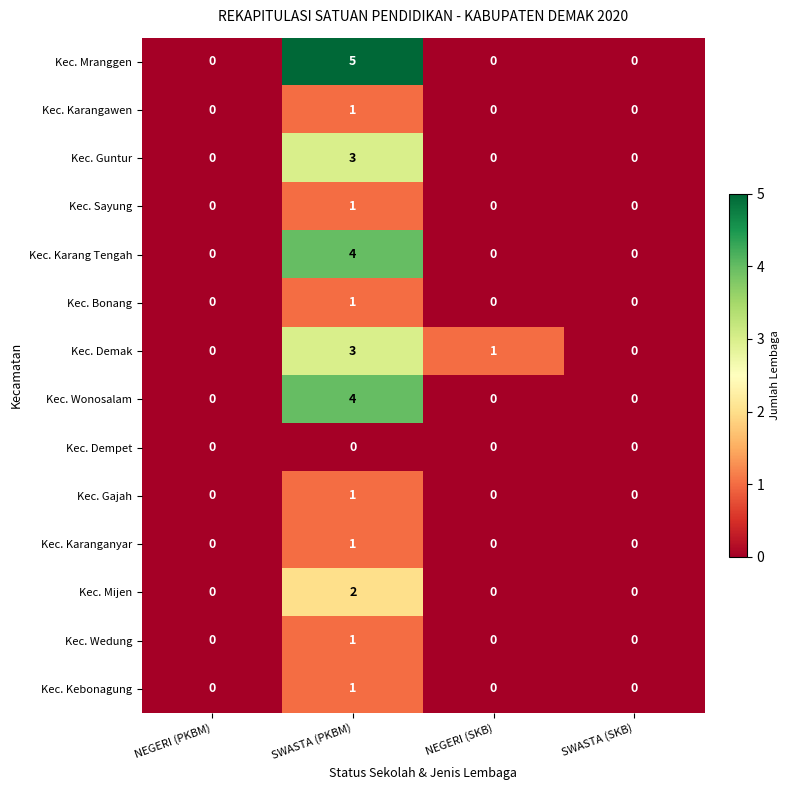

Is it true that Kec. Karang Tengah equals 1 at NEGERI (SKB)?

False